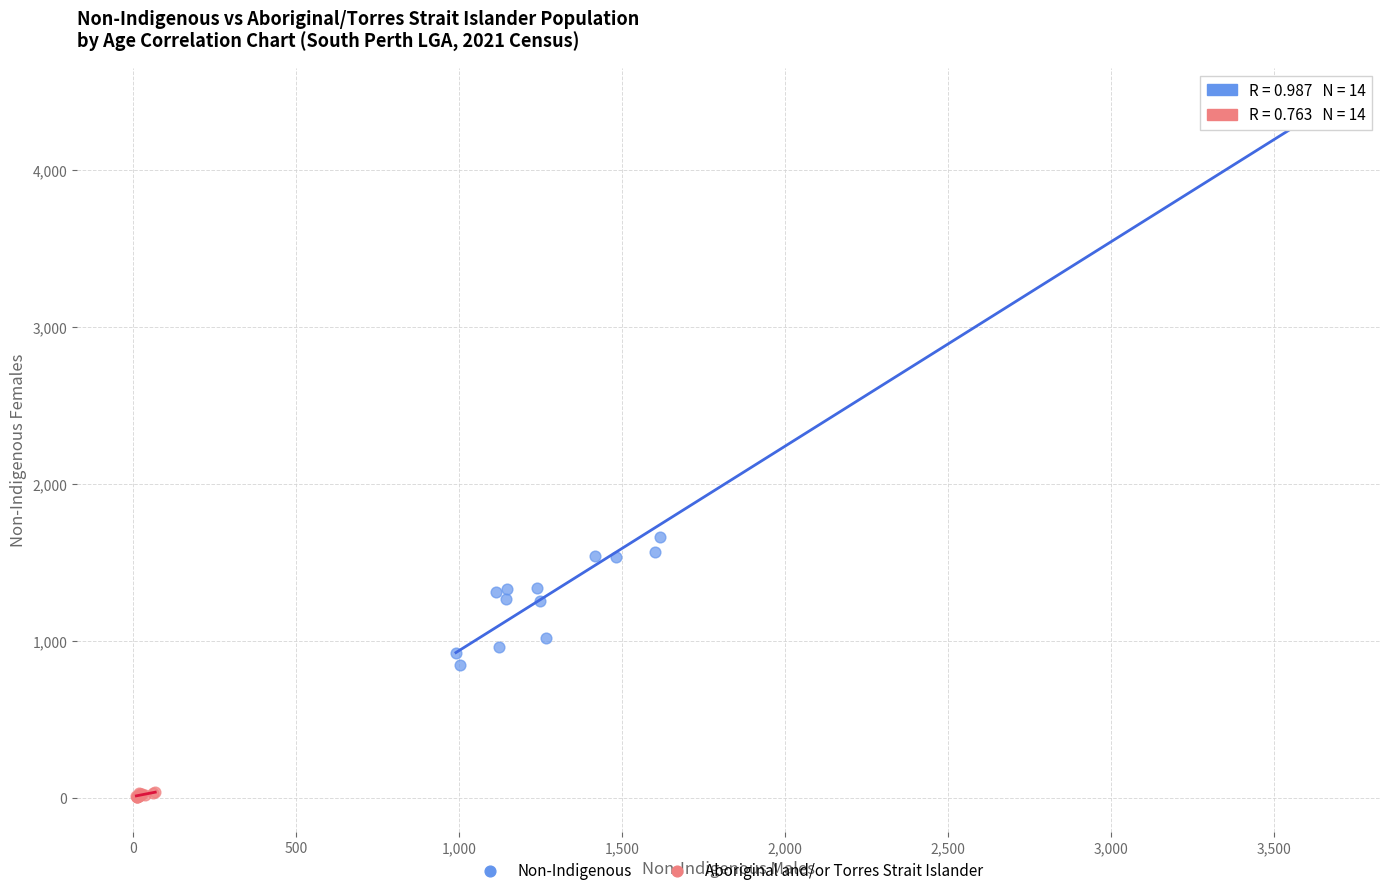

Which series reaches the maximum Y coordinate?

Non-Indigenous